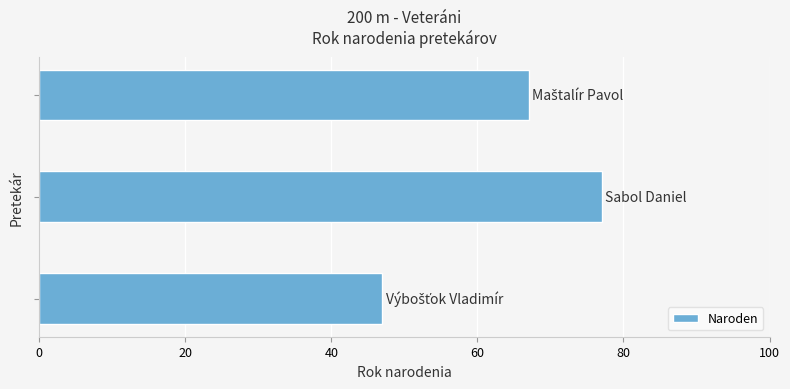

What is the minimum value shown in the chart?

47